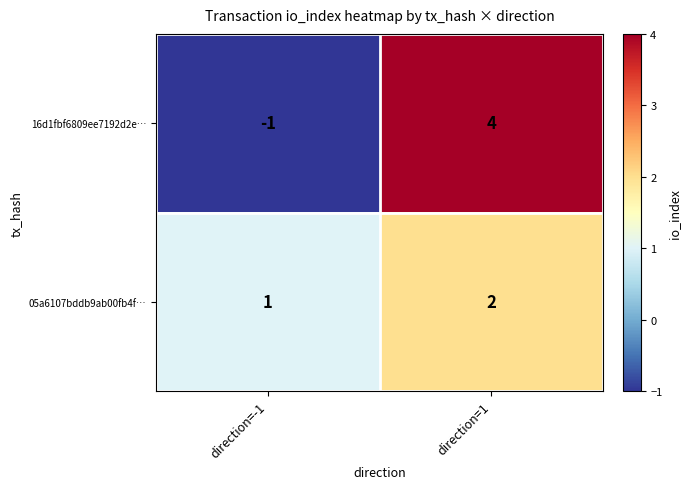

What is the total value across all series at direction=1?

6